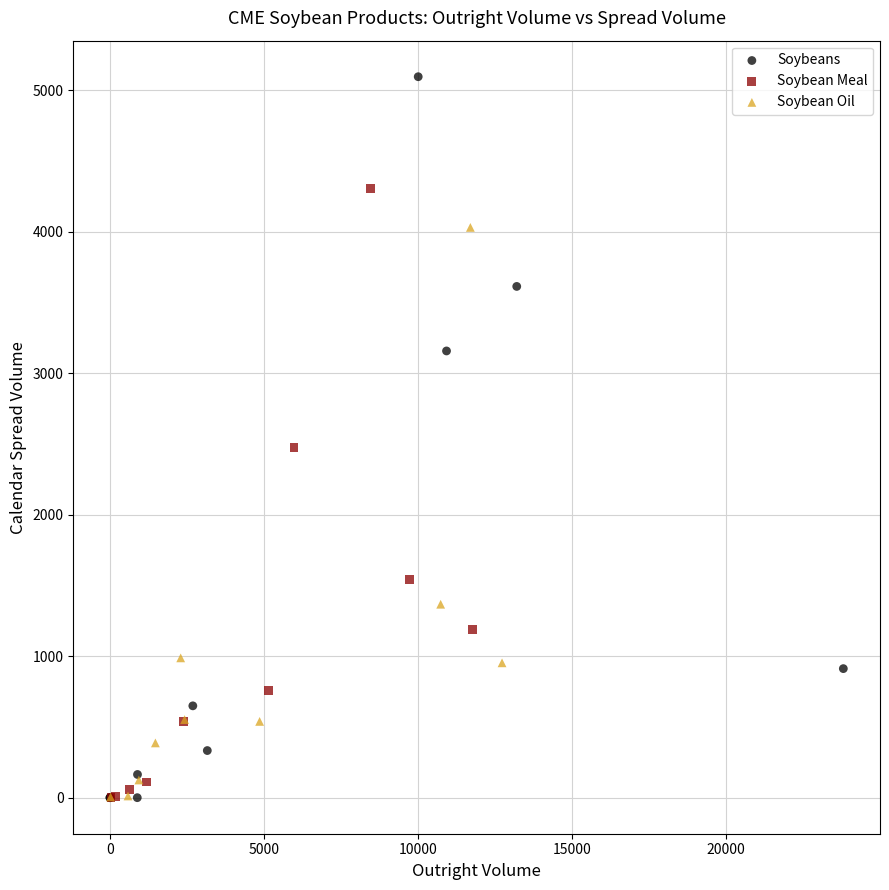

Which series has the largest Y range (max minus min)?

Soybeans